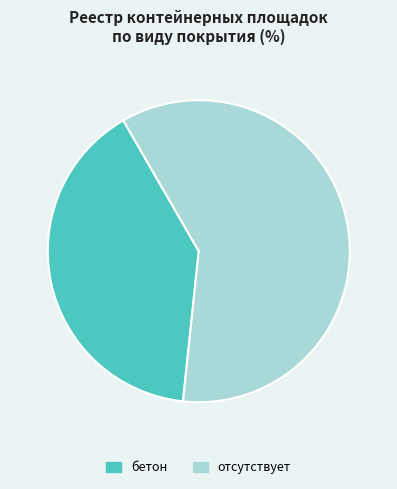

Rank the categories by value from highest to lowest.

отсутствует, бетон